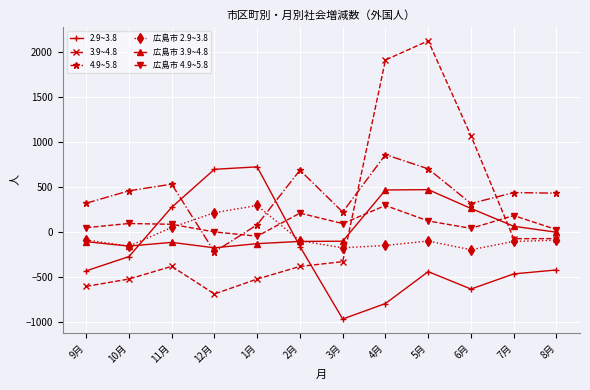

How many times do 広島市 3.9~4.8 and 4.9~5.8 cross each other?

2